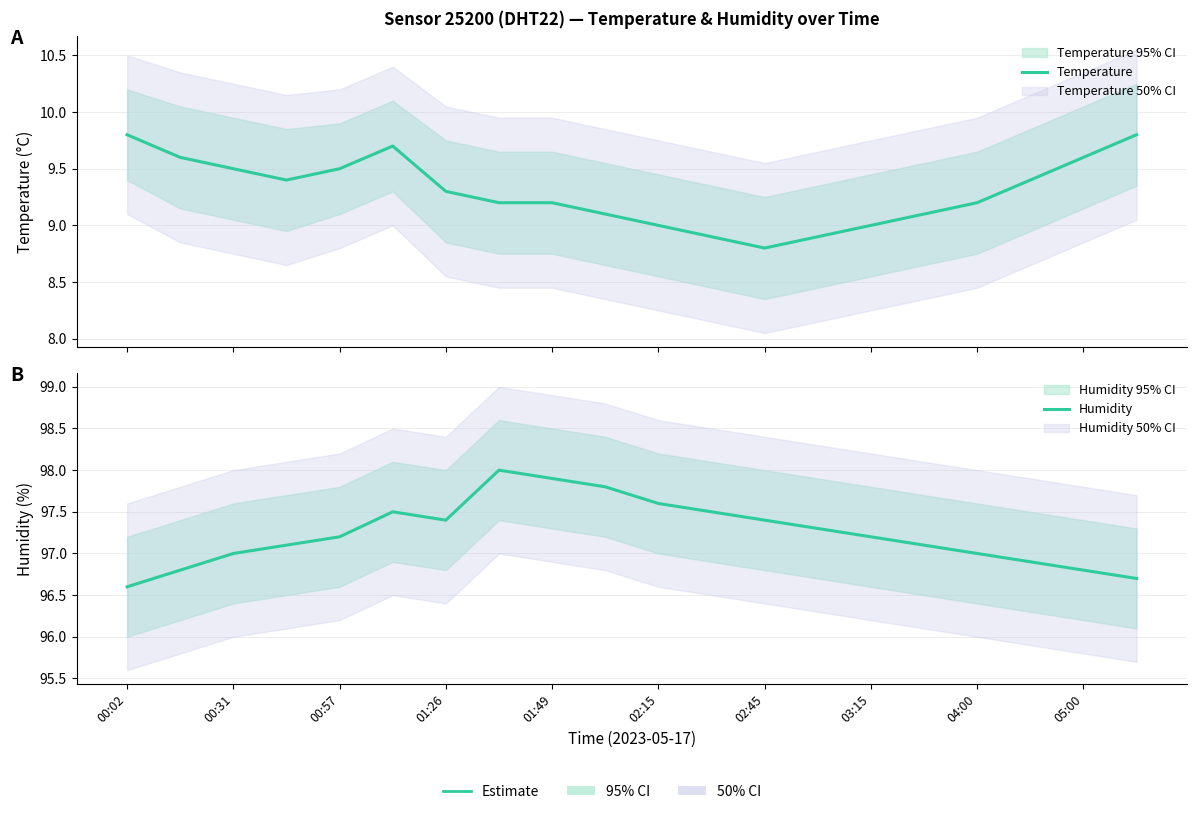

The value of Humidity at 00:02 is 140.6. True or false?

False